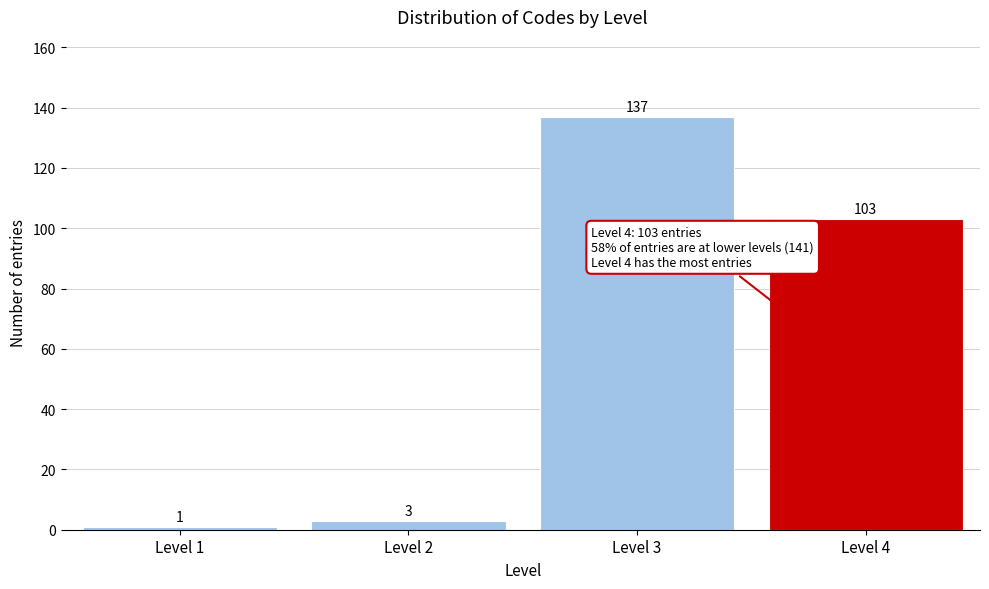

Reading left to right, transcribe all the data shown in this chart.

1	3	137	103